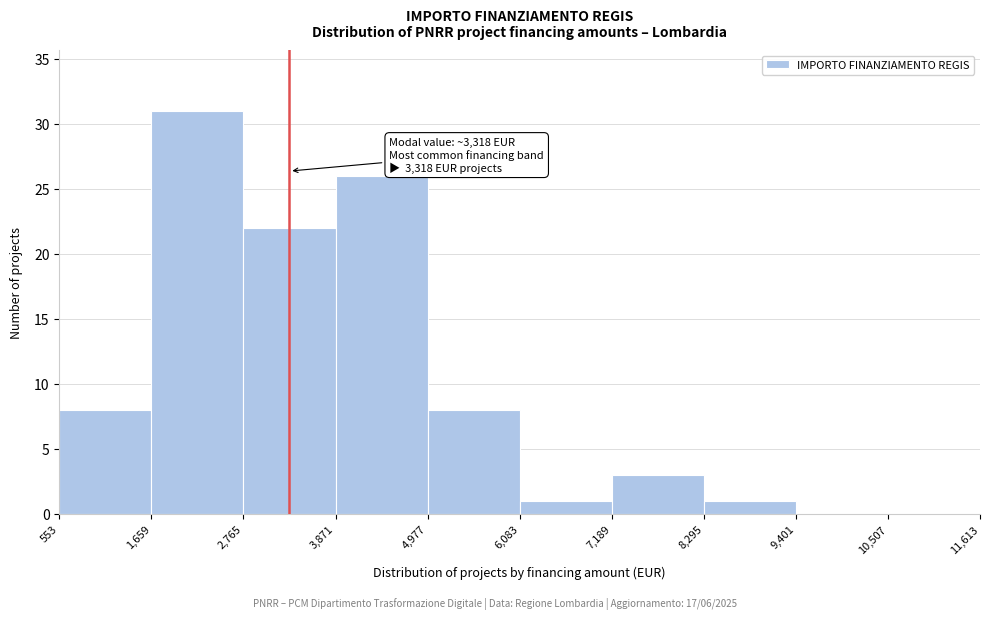

Over which range of the x-axis is the bar tallest?

1,659 to 2,765